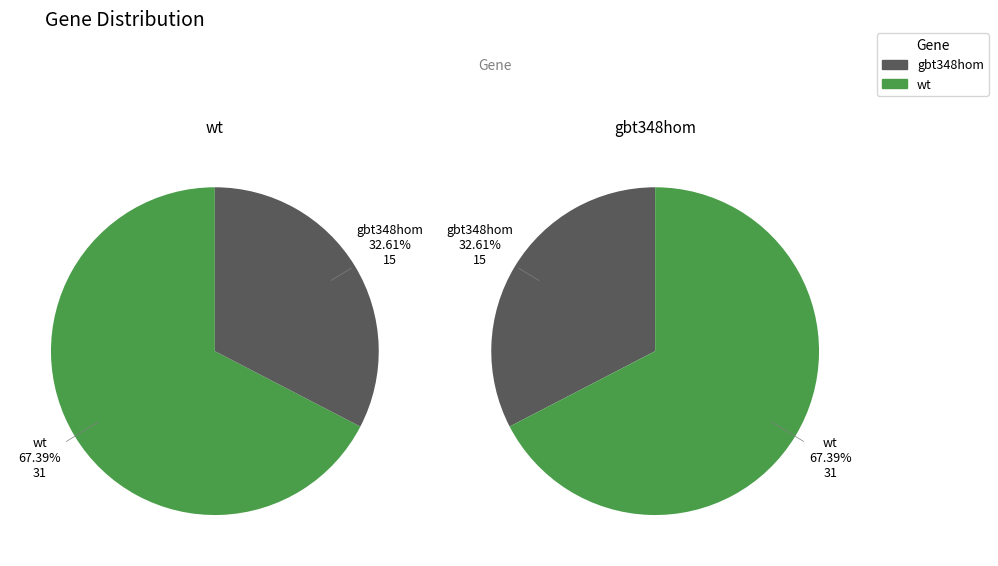

How many slices are in this pie chart?

2